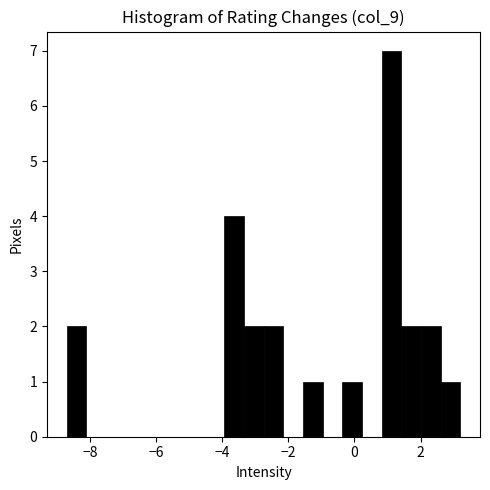

Around what value on the x-axis is the tallest bar? Give the approximate position of its centre, as read against the axis.

1.2